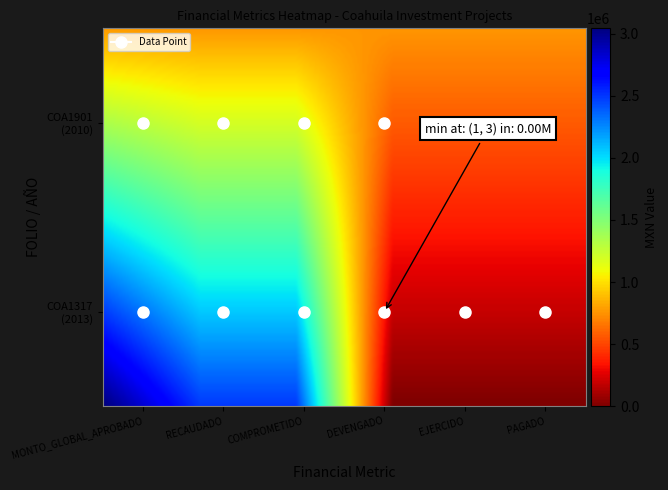

Reading left to right, what are all the values shown in this chart?

COA190101515230: 778466.0	765219.0	765219.9	758122.8	758122.8	758122.8
COA13170401048526: 3044053.0	2490127.0	2490127.0	0.0	0.0	0.0